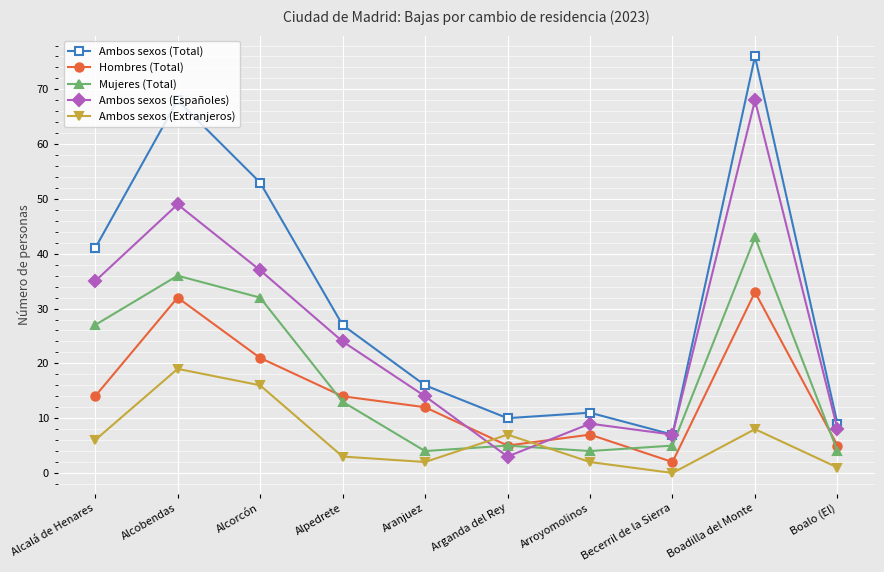

True or false: Ambos sexos (Total) and Hombres (Total) intersect in this chart.

False